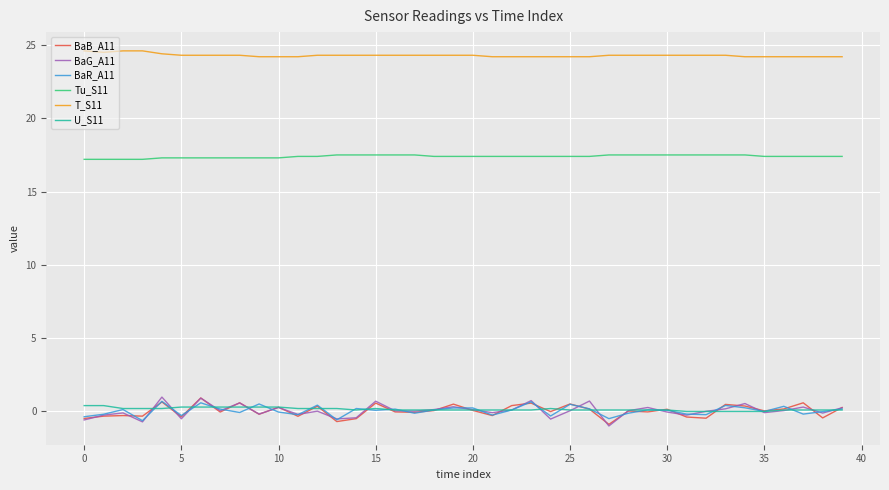

True or false: Tu_S11 and U_S11 intersect in this chart.

False